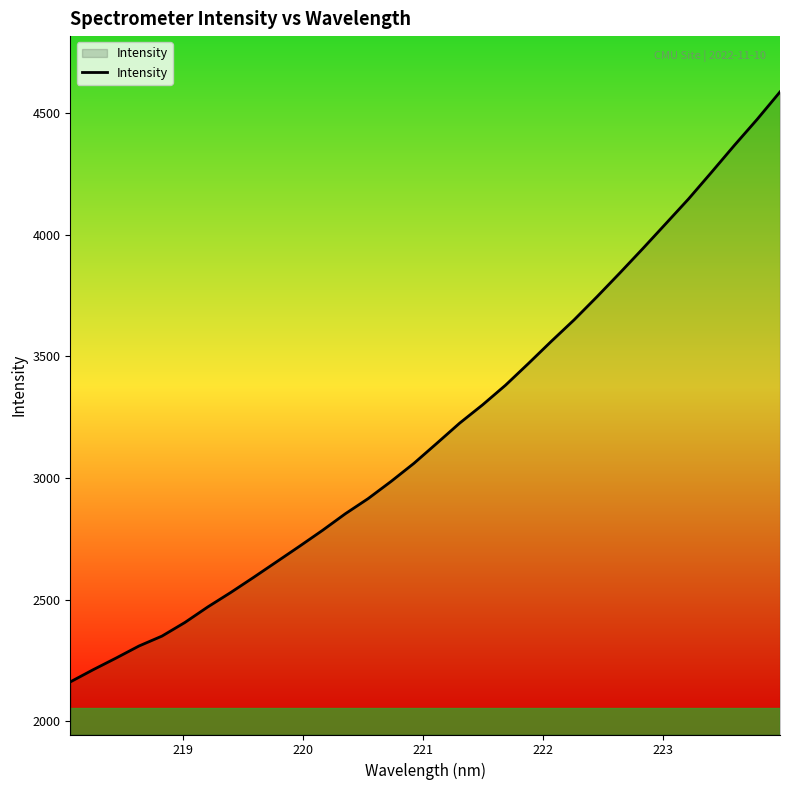

What is the difference between the maximum and minimum values?

2425.2